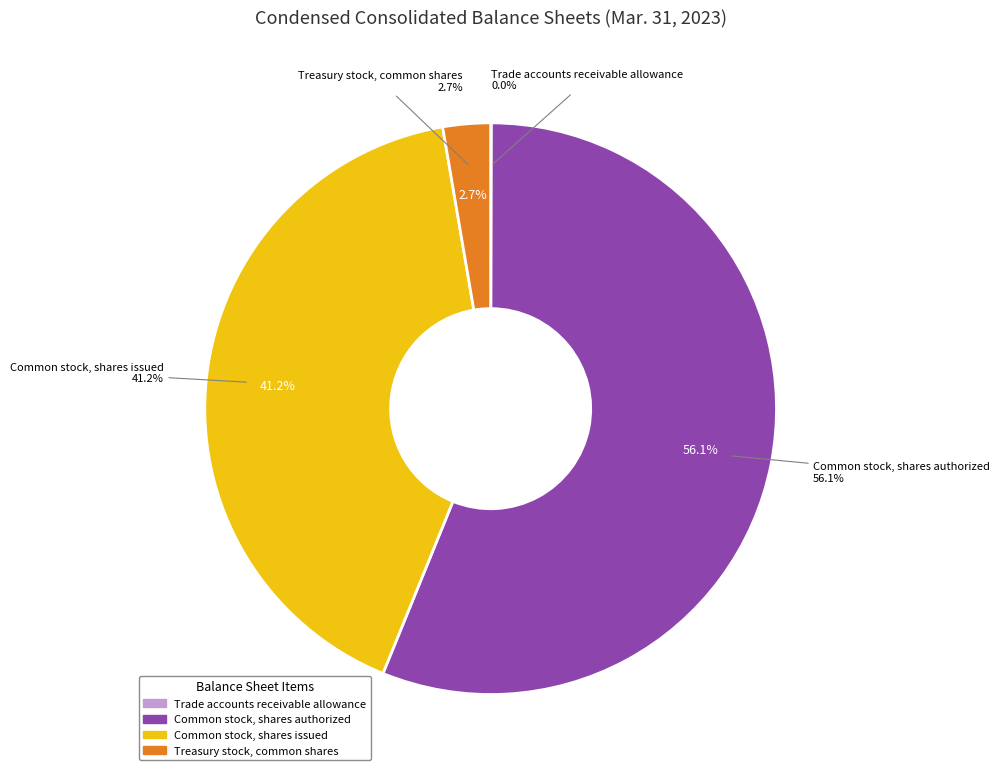

How many segments does this pie chart have?

4